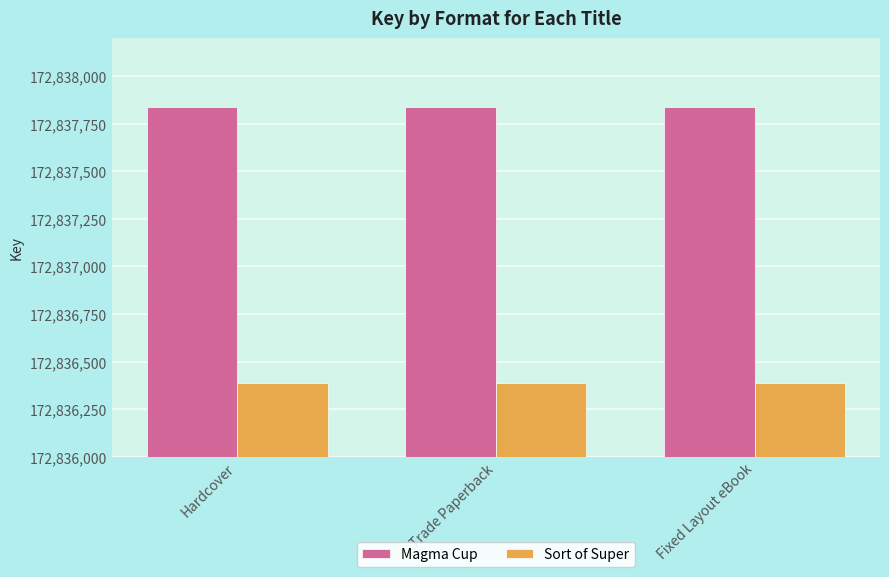

Reading left to right, what are all the values shown in this chart?

Magma Cup: 172837835	172837835	172837835
Sort of Super: 172836385	172836385	172836385